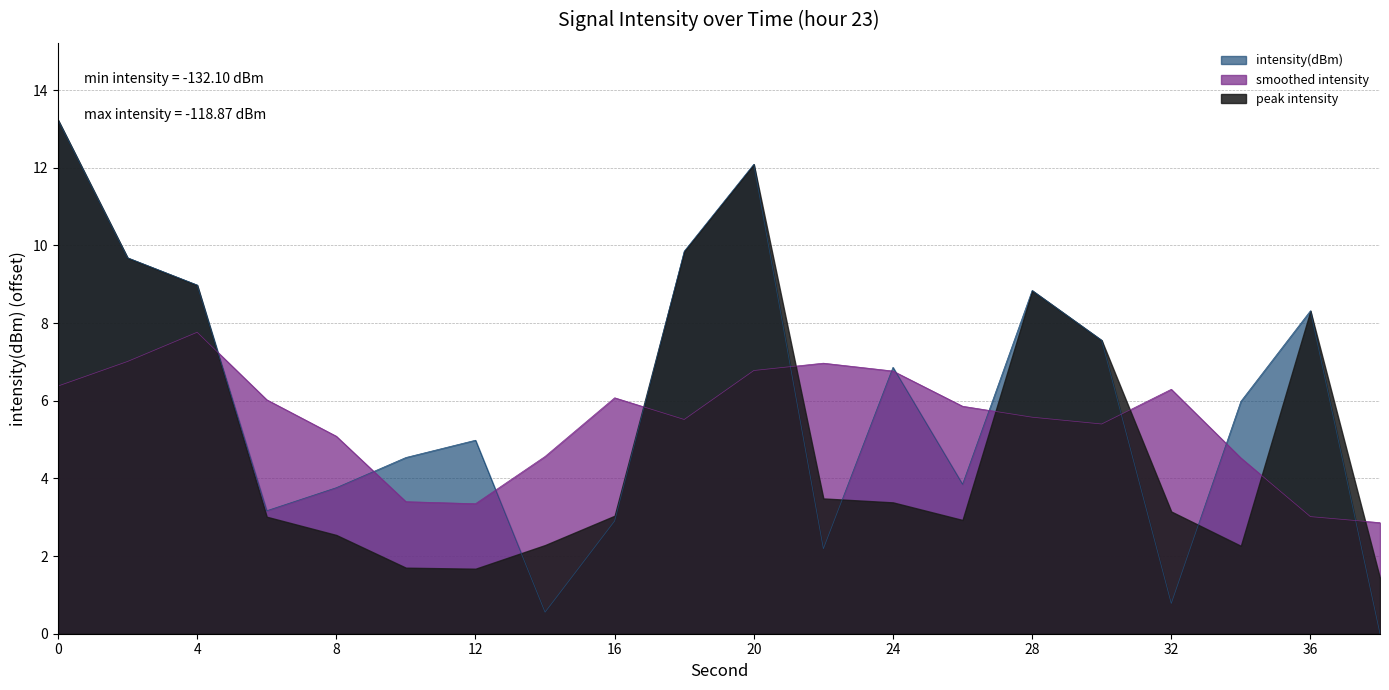

How many interior local valleys (lower than both neighbors) does the data have?

5